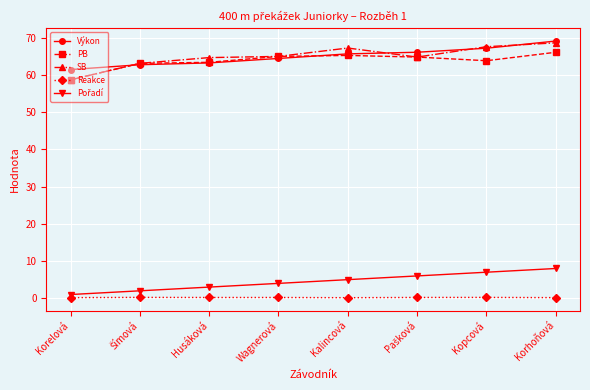

What is the sum of all Reakce values?

1.6